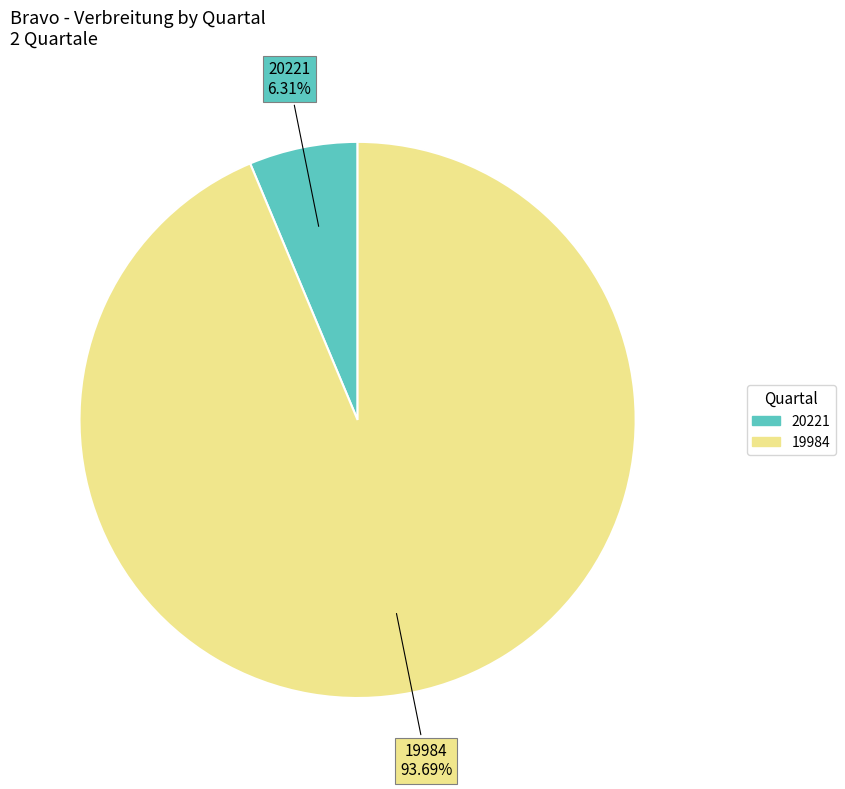

Which slice represents more than half of the pie?

19984